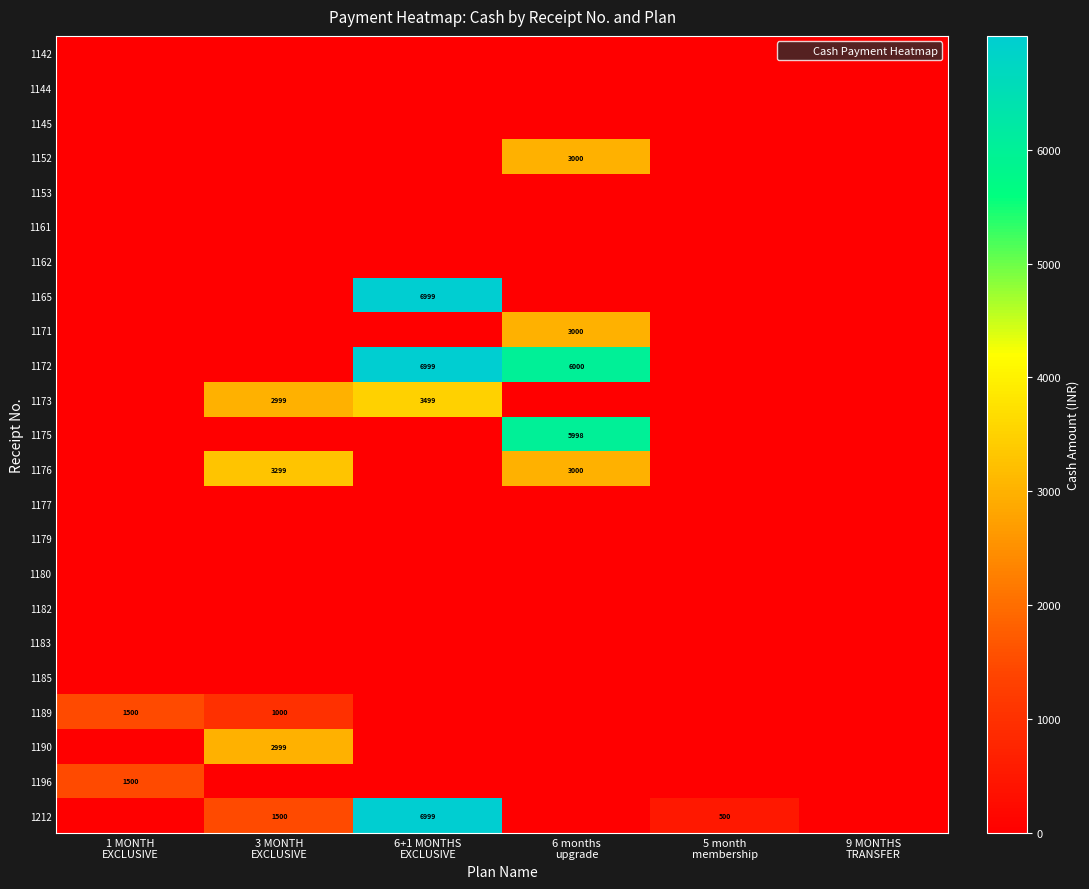

What is the spread (max minus min) of values at 1 MONTH
EXCLUSIVE?

1500